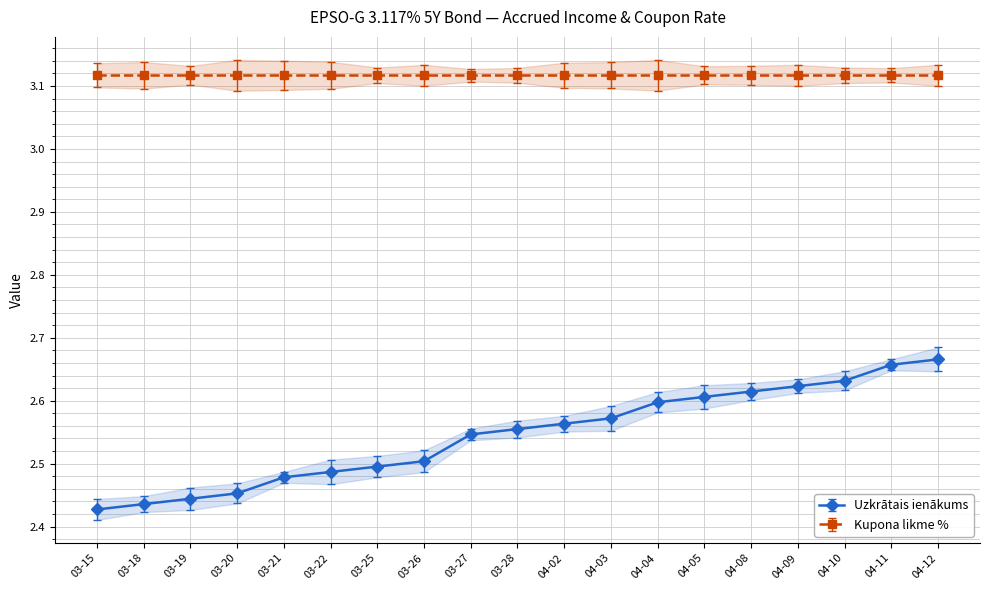

Does the chart display data point markers on the line(s)?

Yes